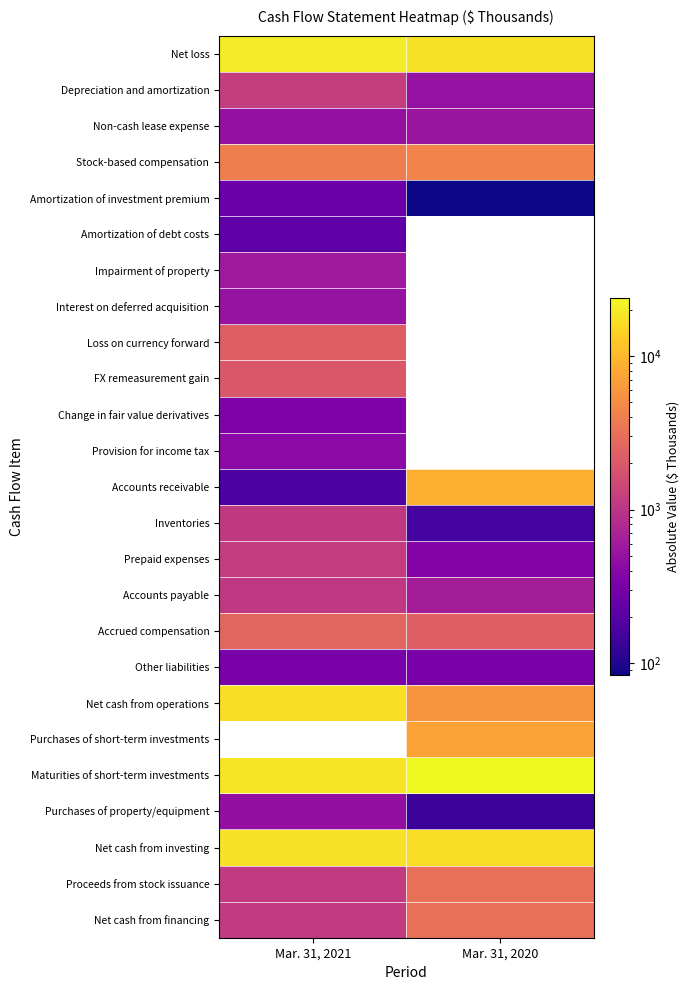

What is the spread (max minus min) of values at Mar. 31, 2021?

19859.0